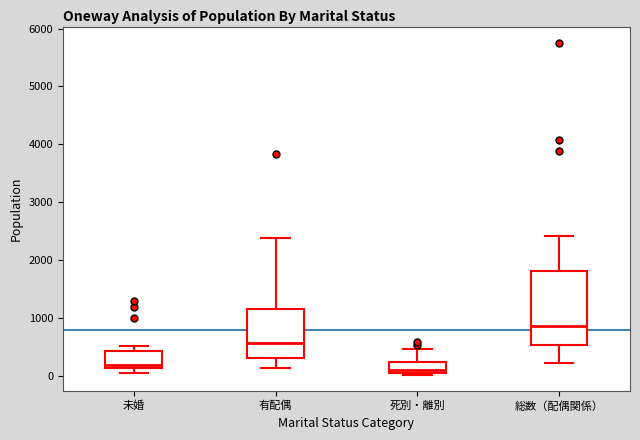

Reading left to right, transcribe this box plot: for each box, give where its median line is, the range the box spans, and where its two whiskers end, as read against the y-axis. The values are not printed on the chart, so give them approximately, as read against the axis.

未婚: median 200, box 100 to 400, whiskers 100 (just below the box's lower edge) to 500
有配偶: median 600, box 300 to 1200, whiskers 100 to 2400
死別・離別: median 100 (just above the box's lower edge), box 100 to 200, whiskers 0 to 500
総数（配偶関係）: median 900, box 500 to 1800, whiskers 200 to 2400